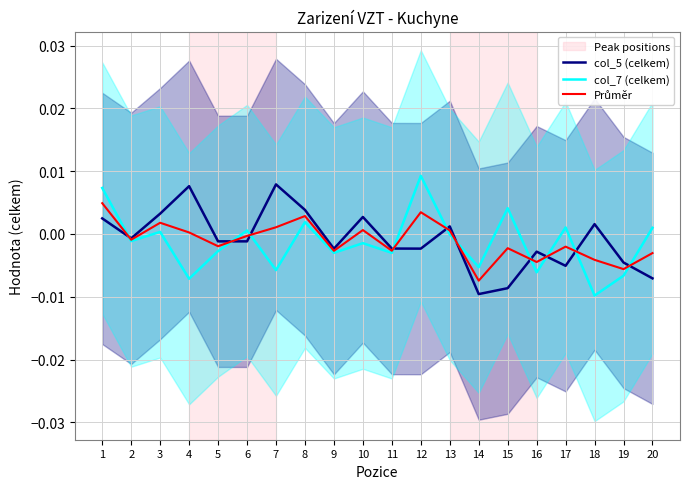

Does the chart display data point markers on the line(s)?

No